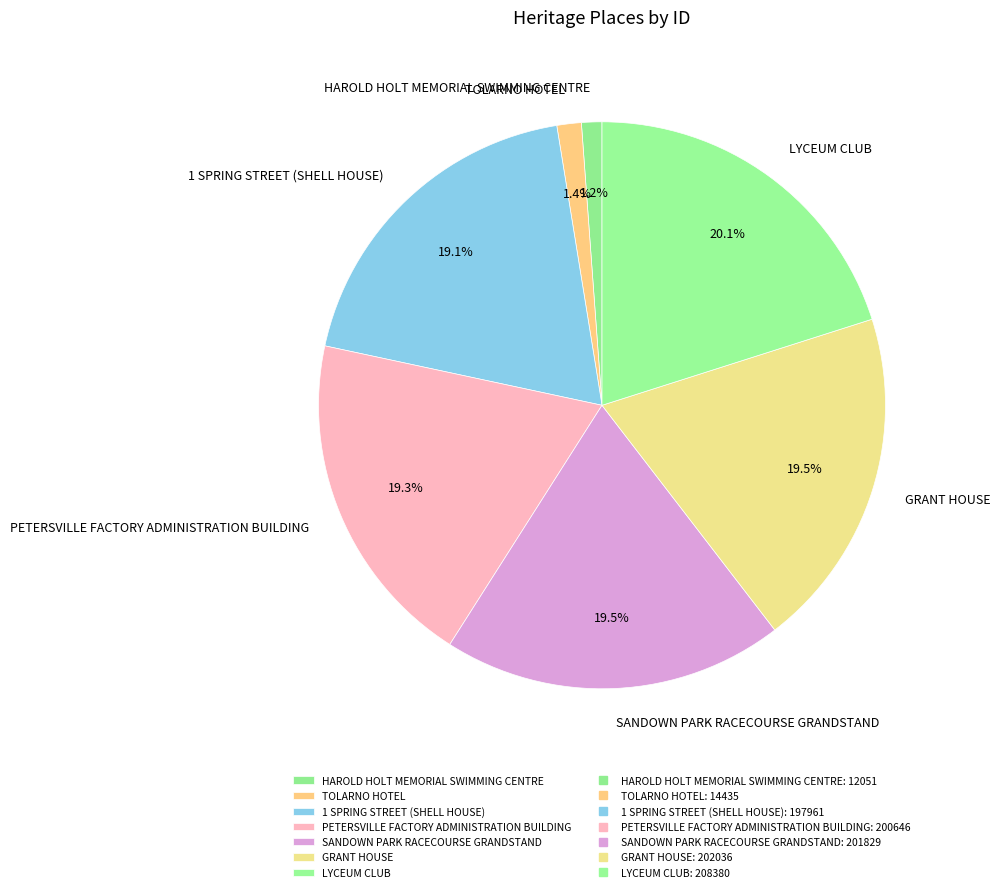

How many slices are in this pie chart?

7